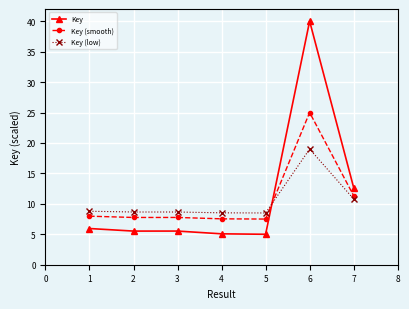

At how many categories does at least one series exceed 11?

2